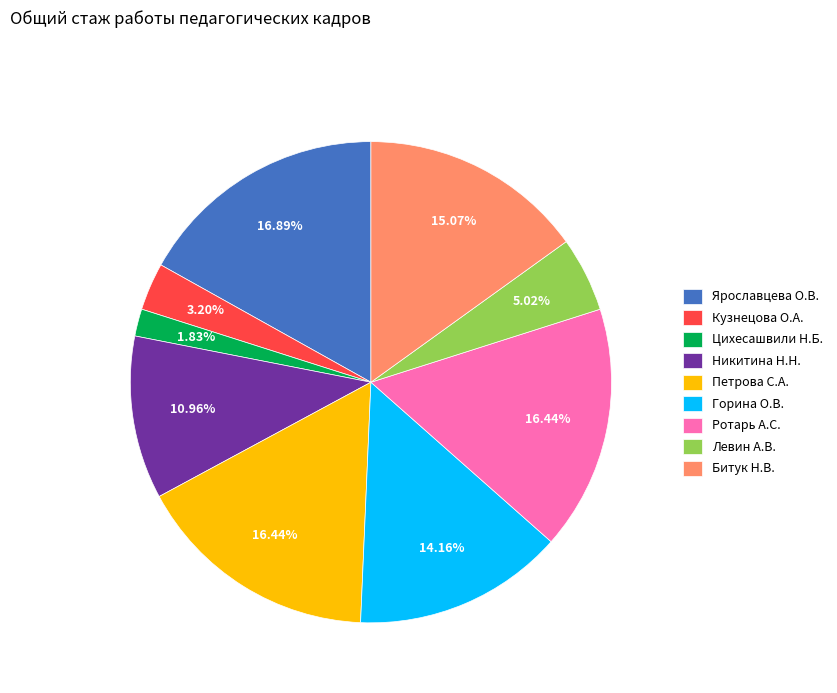

To the nearest percent, what is the average slice percentage?

11%